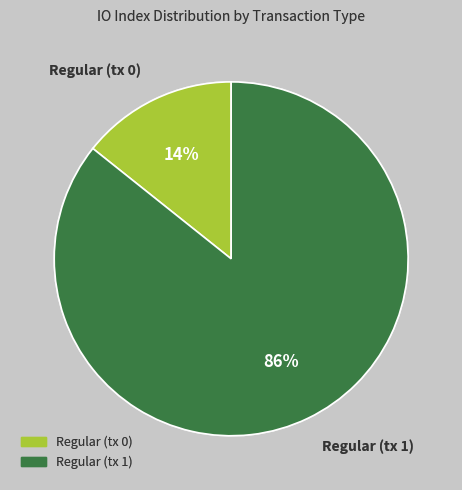

Rank the categories by value from highest to lowest.

Regular (tx 1), Regular (tx 0)